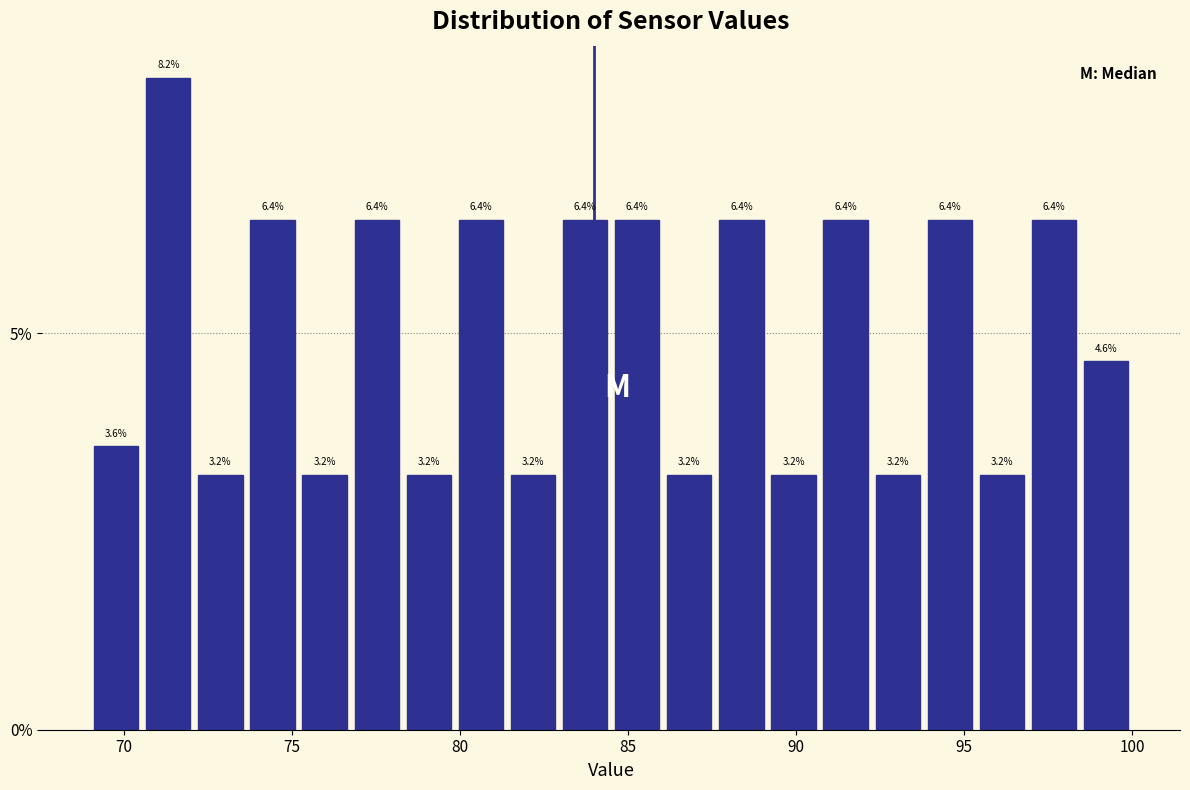

Around what value on the x-axis is the tallest bar? Give the approximate position of its centre, as read against the axis.

71.5